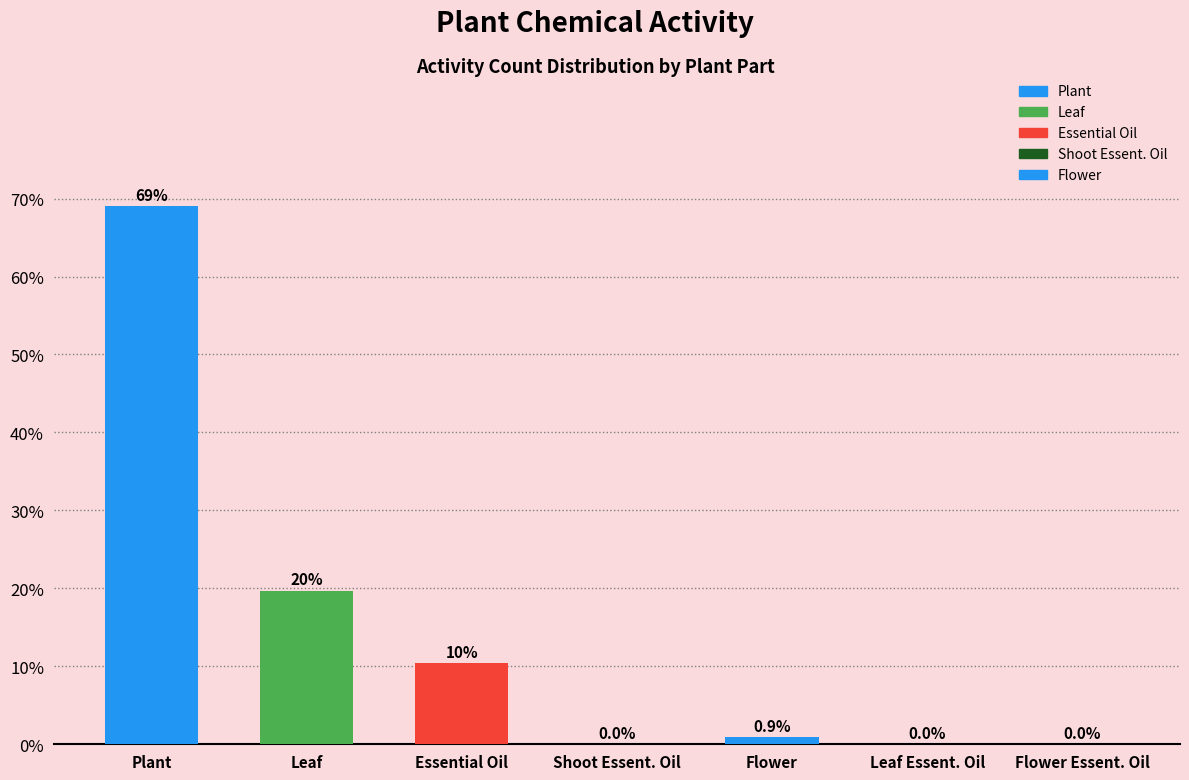

At which label is the value closest to 34?

Leaf